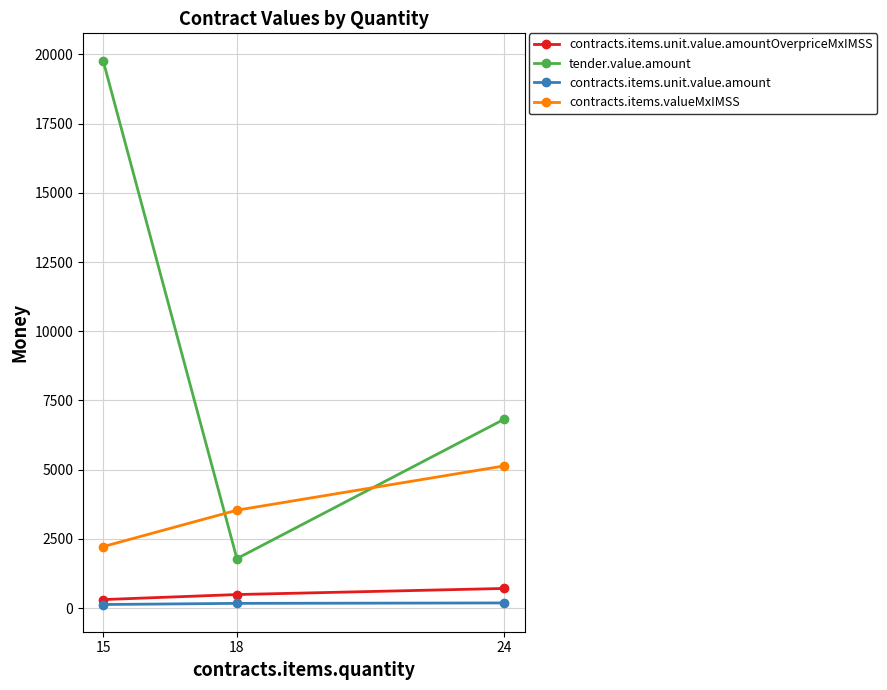

Count the number of categories in the chart.

3